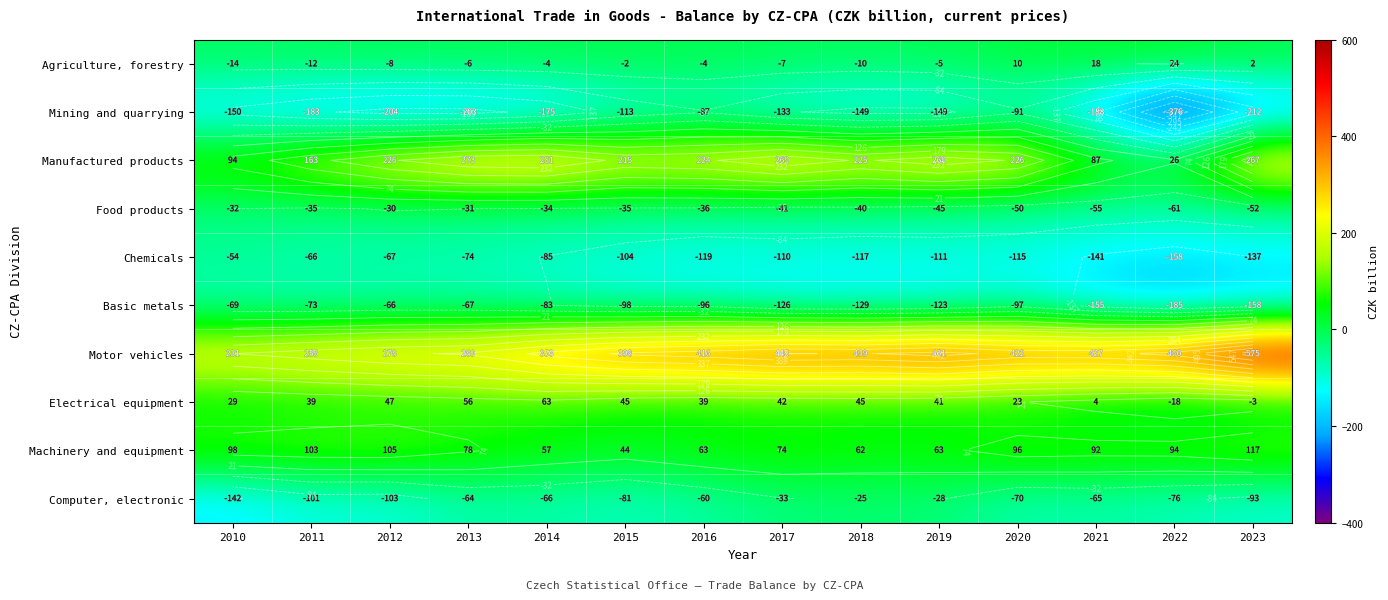

At which label does Manufactured products first exceed 225?

2012